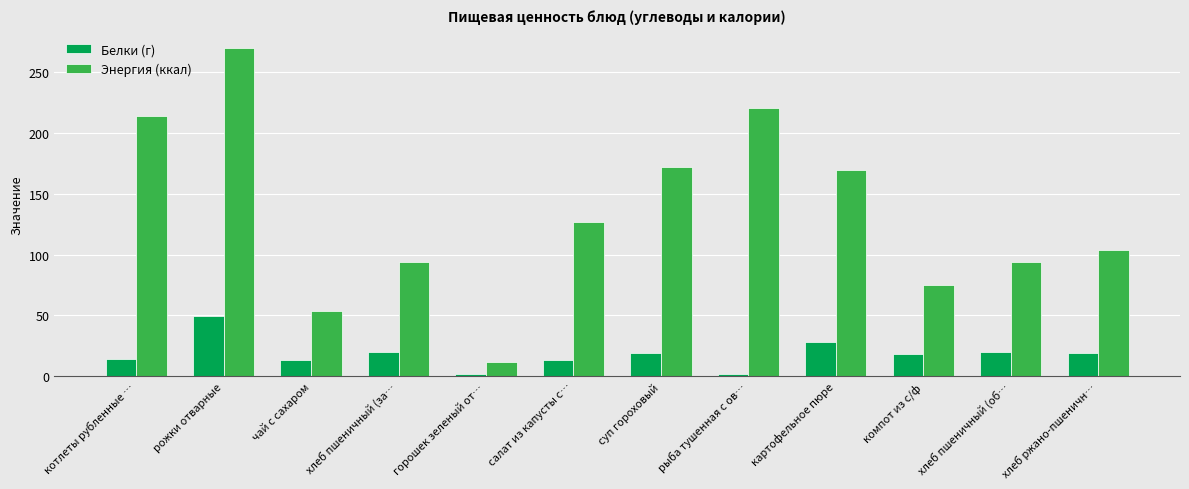

Which series has the largest range (max minus min)?

Энергия (ккал)